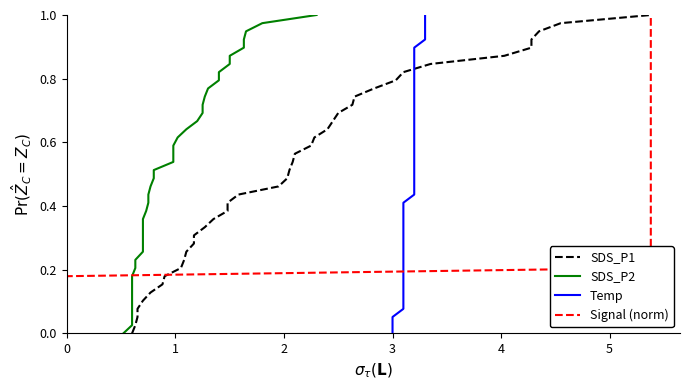

What is the value of the Temp point at the 38th from the left?

0.9